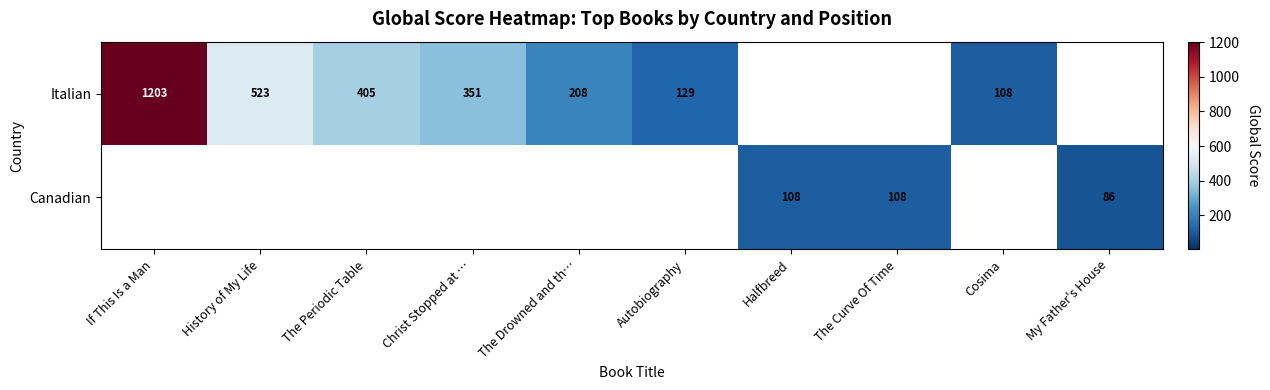

Is it true that Canadian equals 147 at The Curve Of Time?

False